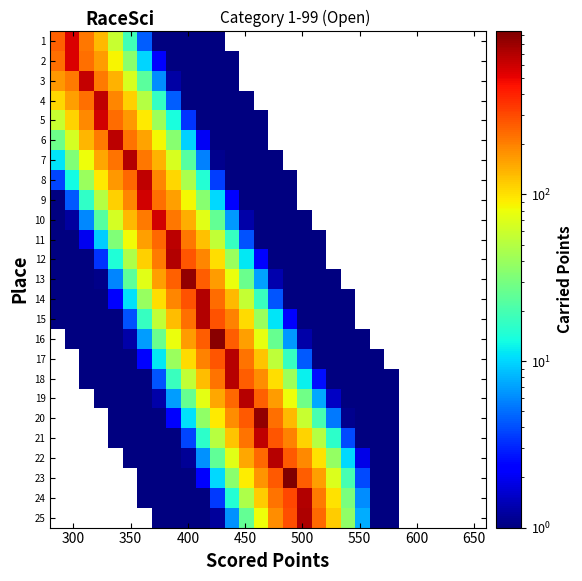

How many data points in 10 are above 0?

18